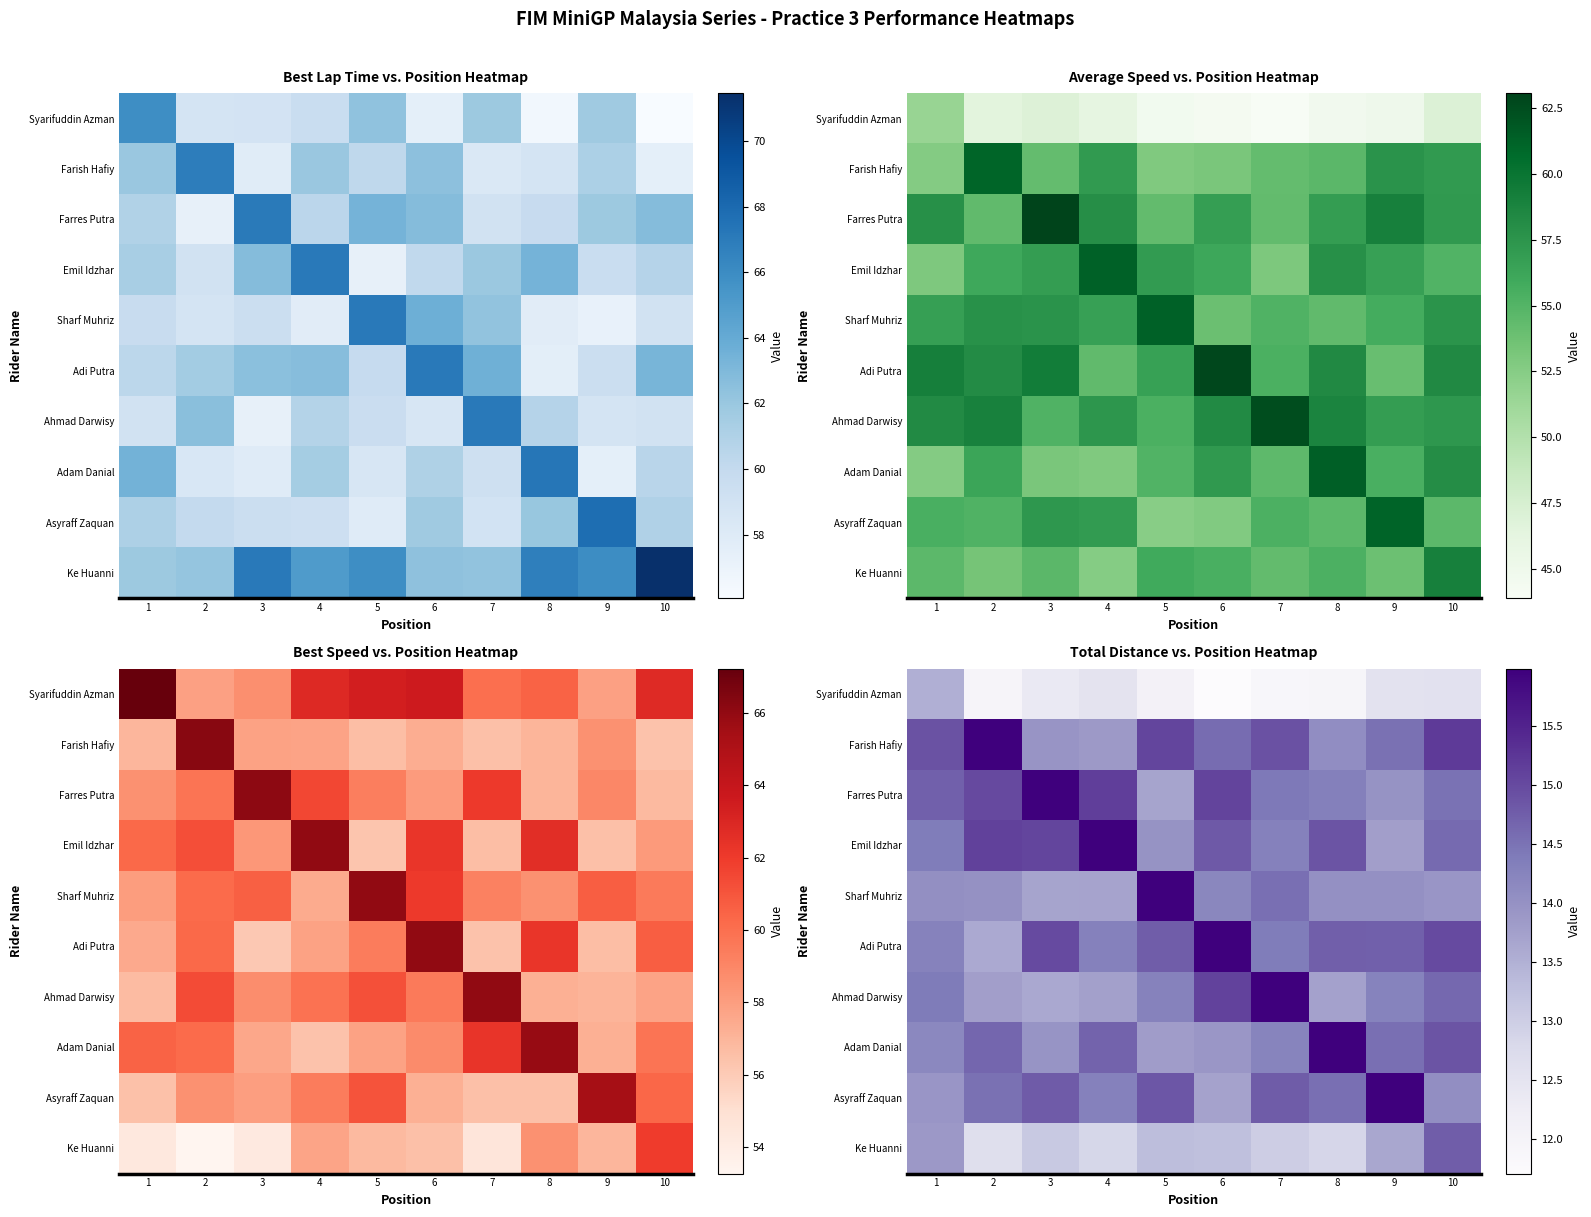

True or false: row_1 has a value of 25.0 at 5.

False